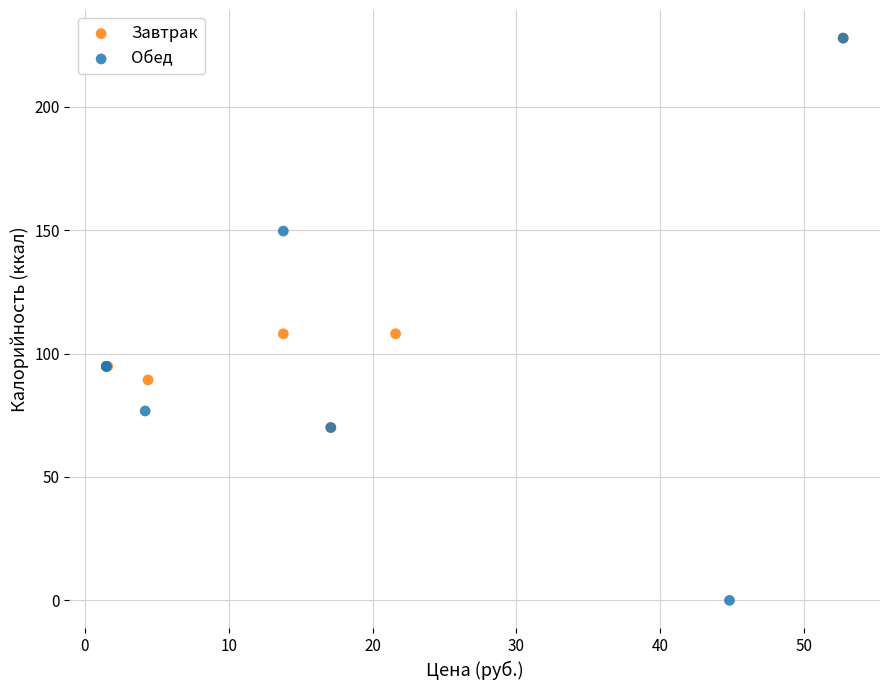

Which series contains the lowest Y value?

Обед